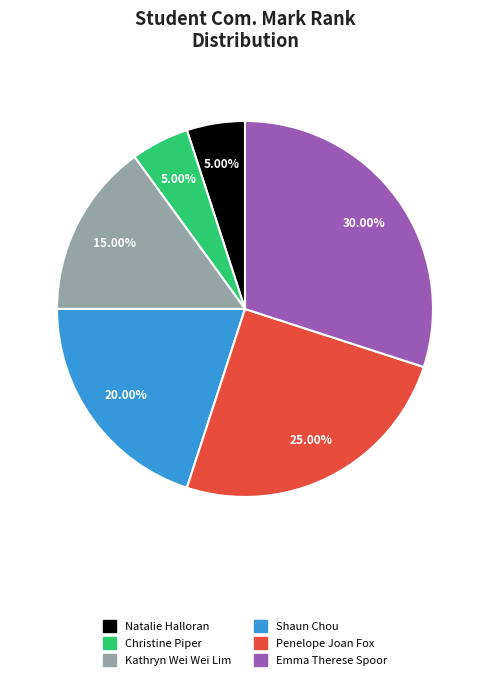

The Emma Therese Spoor slice represents 42% of the pie. True or false?

False